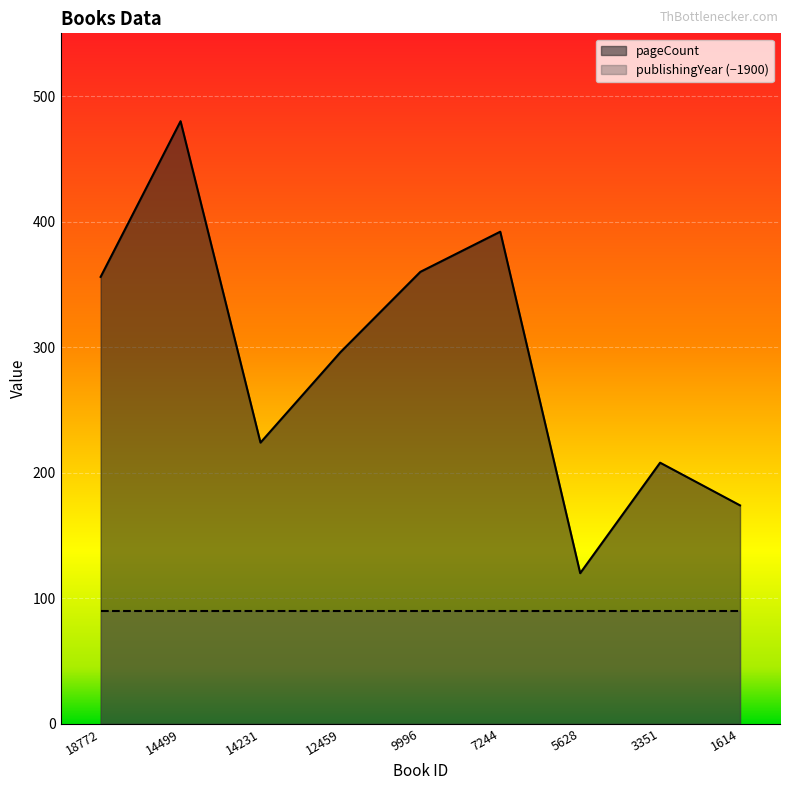

Which has a higher value, 5628 or 14231?

14231